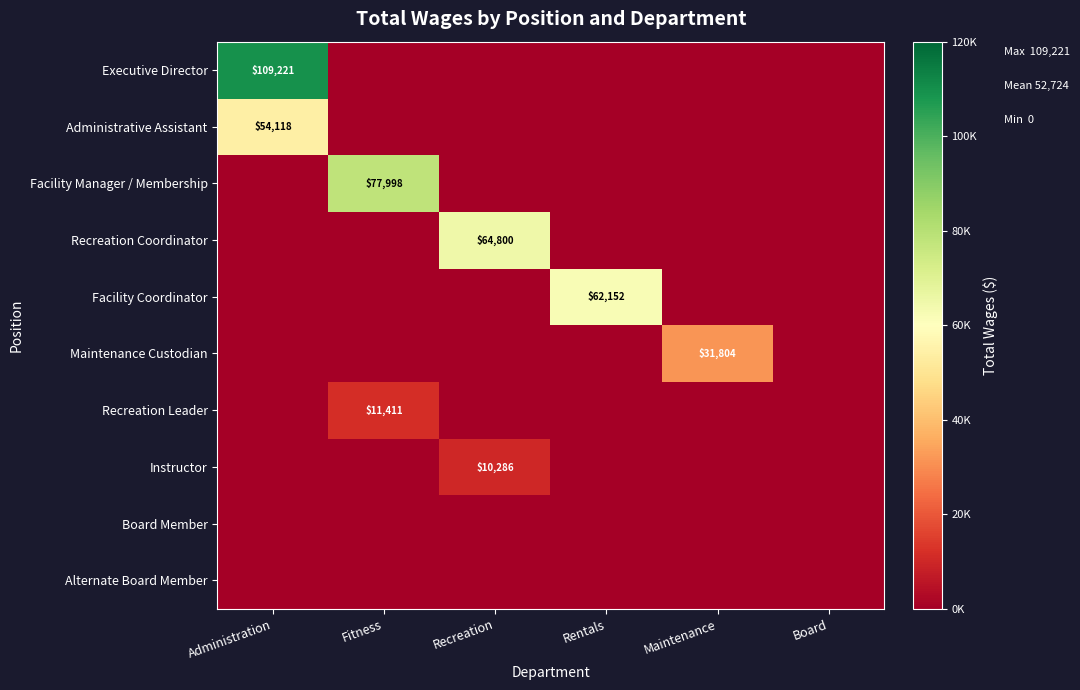

The value of Facility Manager / Membership at Fitness is 77998. True or false?

True